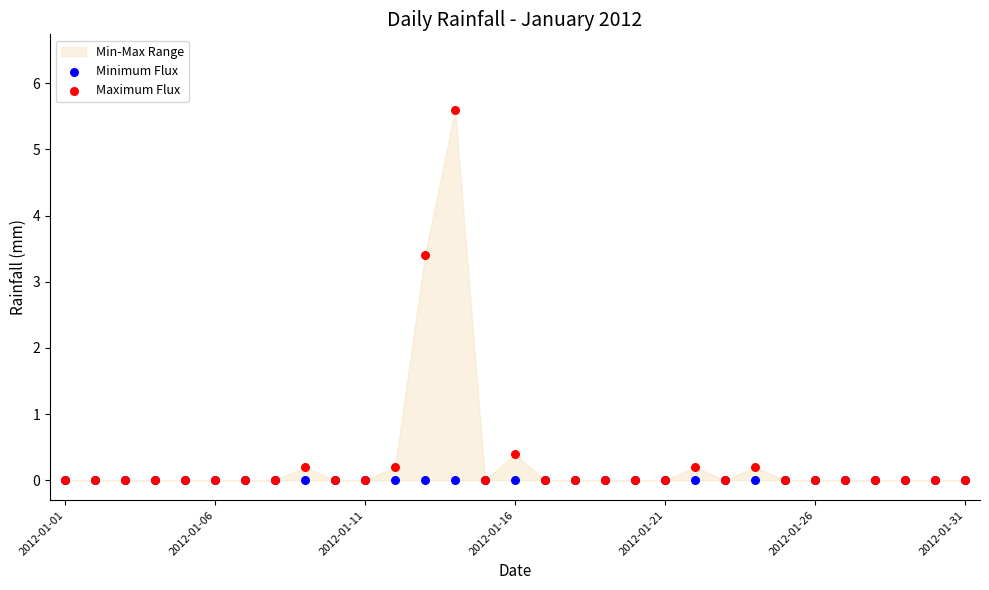

In the Maximum Flux series, what Y value is closest to 2?

3.4